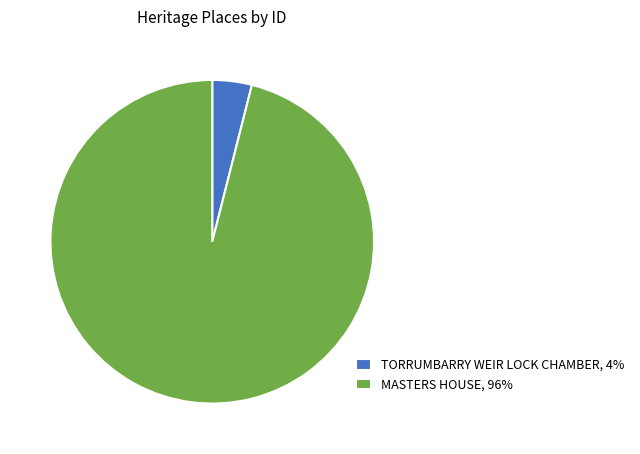

What is the smallest slice in the pie chart?

TORRUMBARRY WEIR LOCK CHAMBER